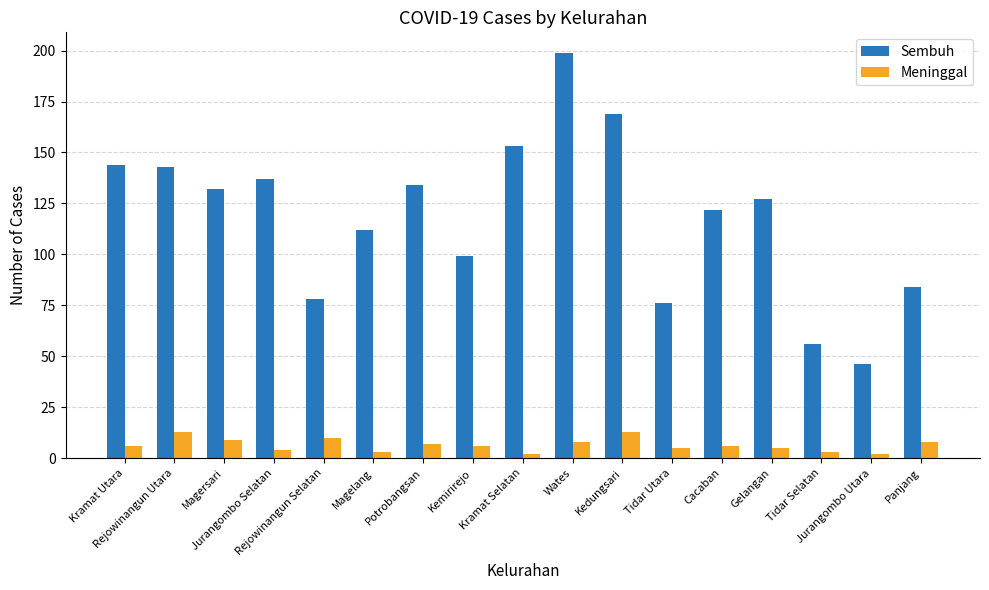

Reading left to right, what are all the values shown in this chart?

Sembuh: 144	143	132	137	78	112	134	99	153	199	169	76	122	127	56	46	84
Meninggal: 6	13	9	4	10	3	7	6	2	8	13	5	6	5	3	2	8